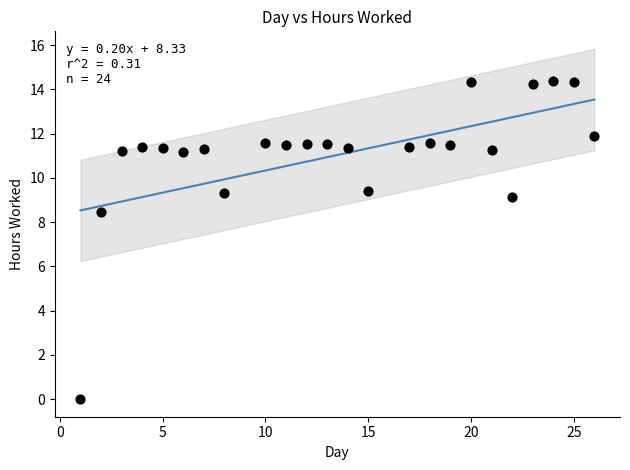

What is the range of X values (max minus min)?

25.0